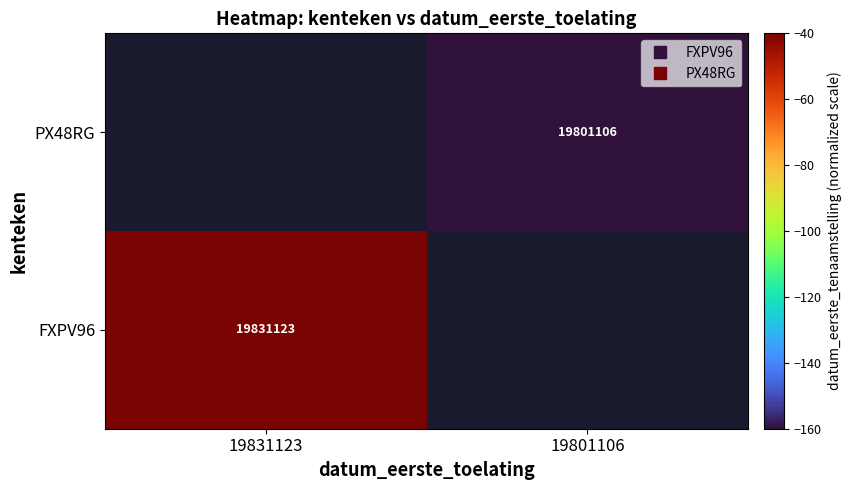

Is the value of FXPV96 at 19831123 greater than the value of PX48RG at 19801106?

Yes